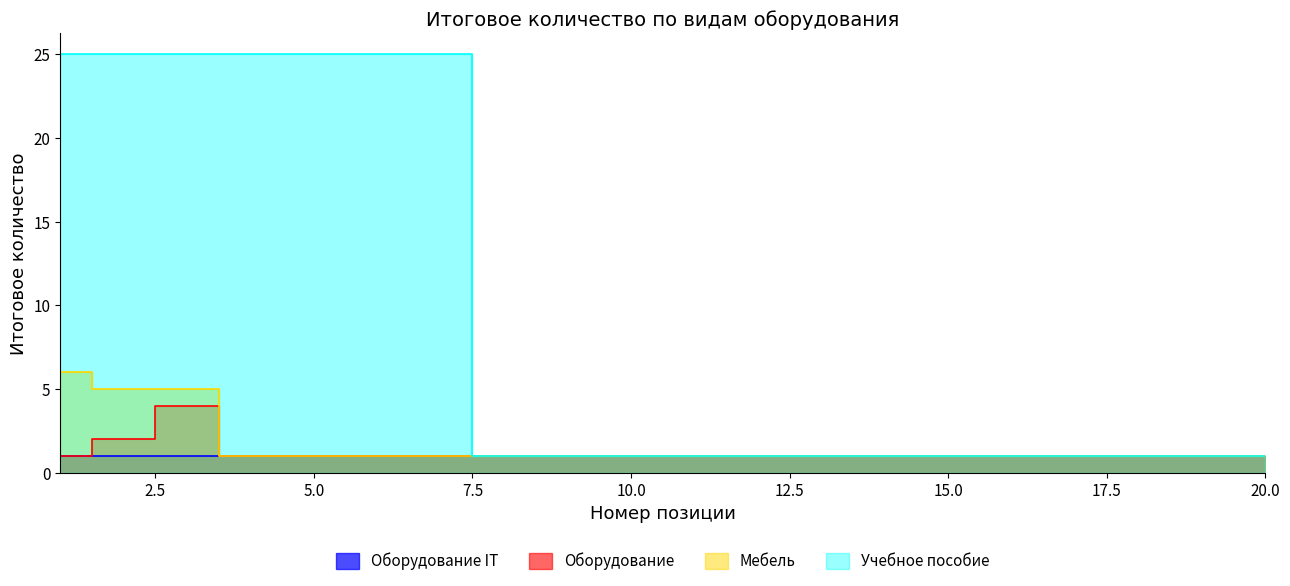

Which series has the widest spread of values?

Учебное пособие